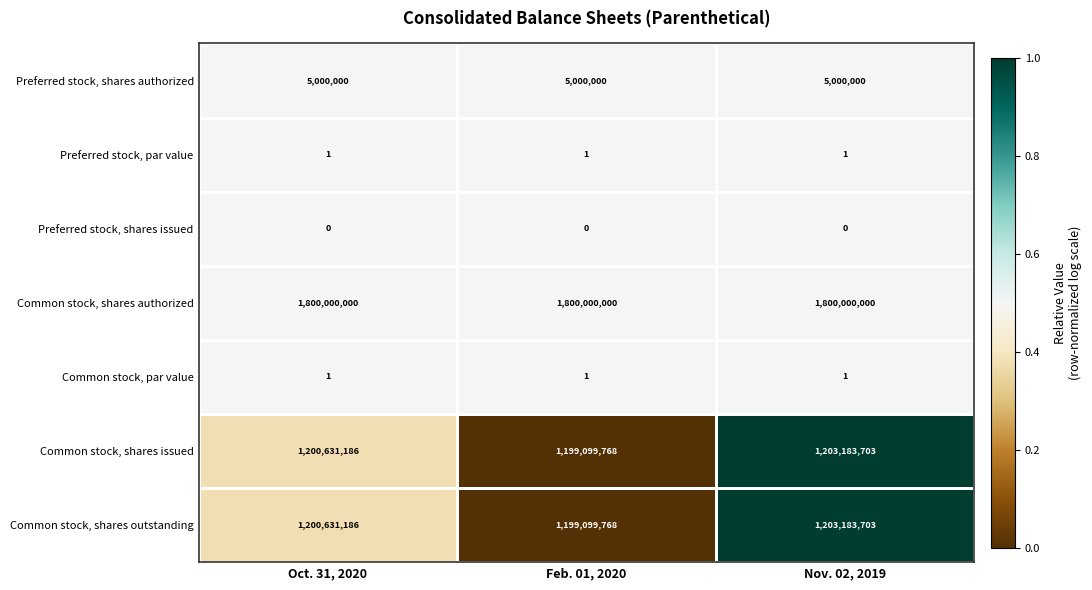

True or false: Common stock, shares outstanding has a value of 520342381 at Oct. 31, 2020.

False